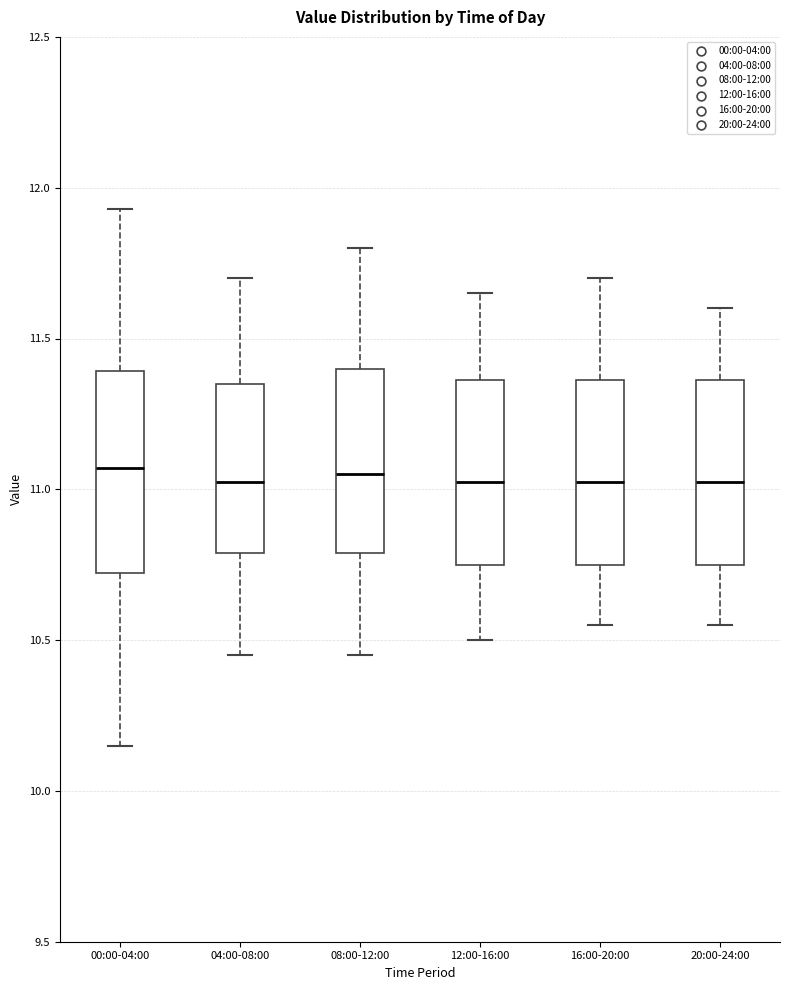

Where does the upper whisker of the box for 08:00-12:00 end on the y-axis? The values are not printed on the chart, so give them approximately, as read against the axis.

11.80